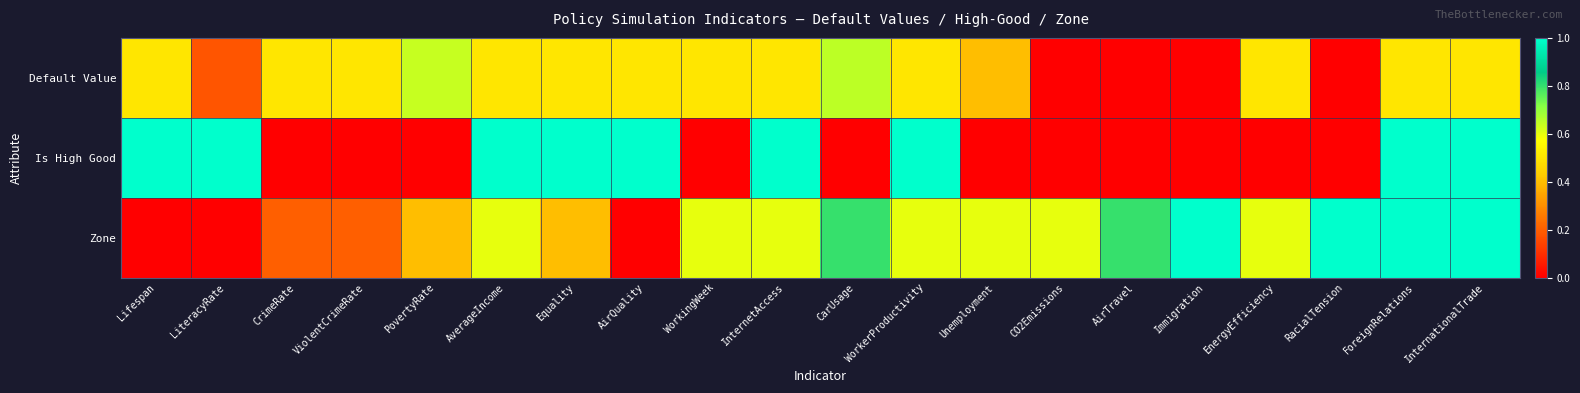

Which series has the largest range (max minus min)?

Is High Good